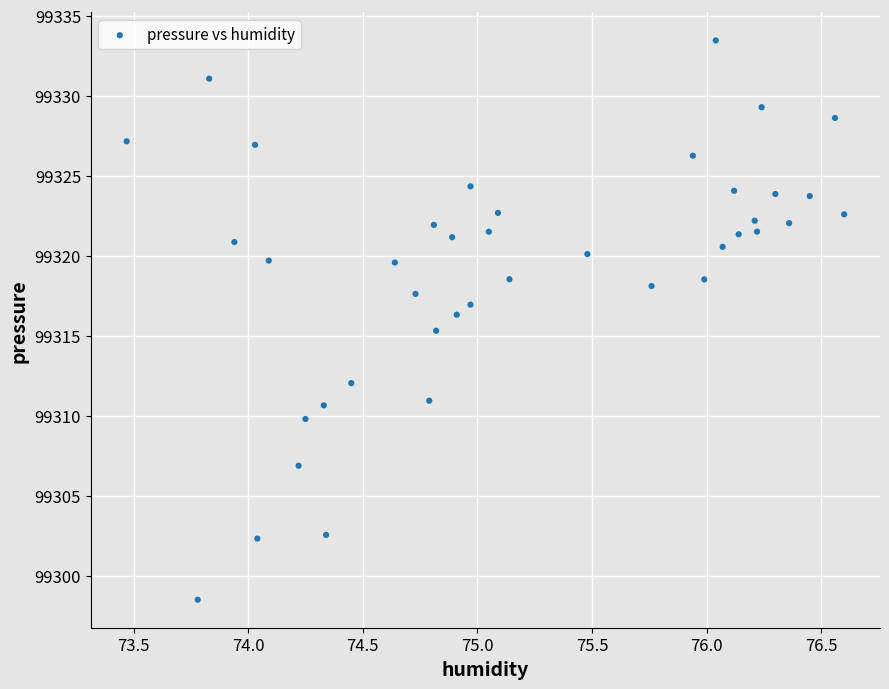

What is the range of Y values (max minus min)?

34.9